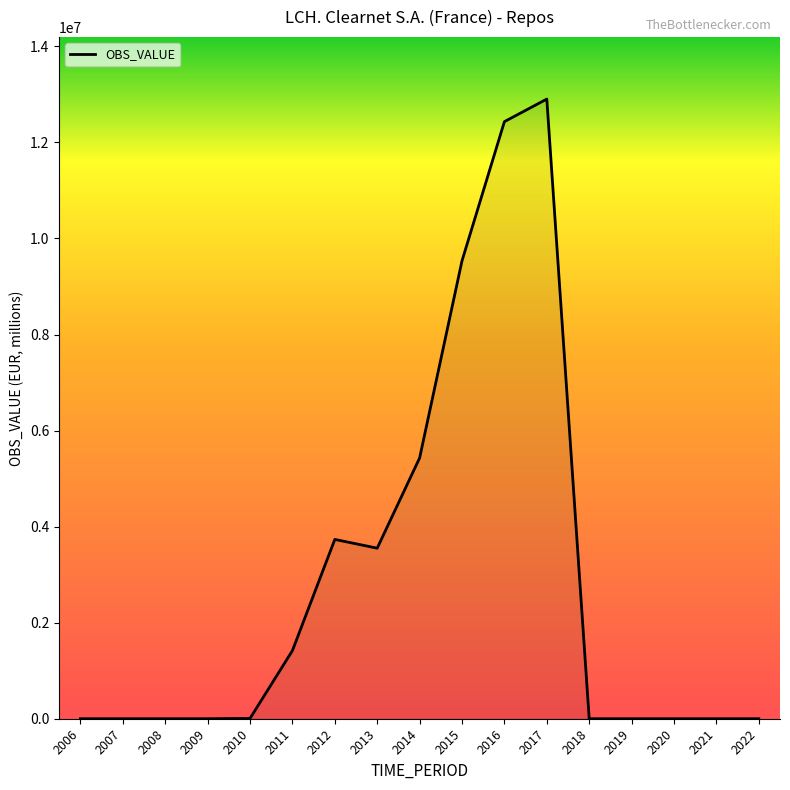

What is the difference between the maximum and minimum values?

12902336.3